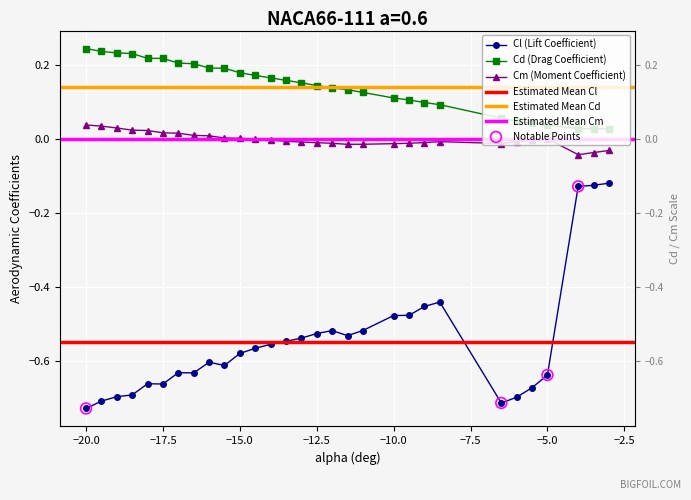

At how many categories does at least one series exceed 0?

30